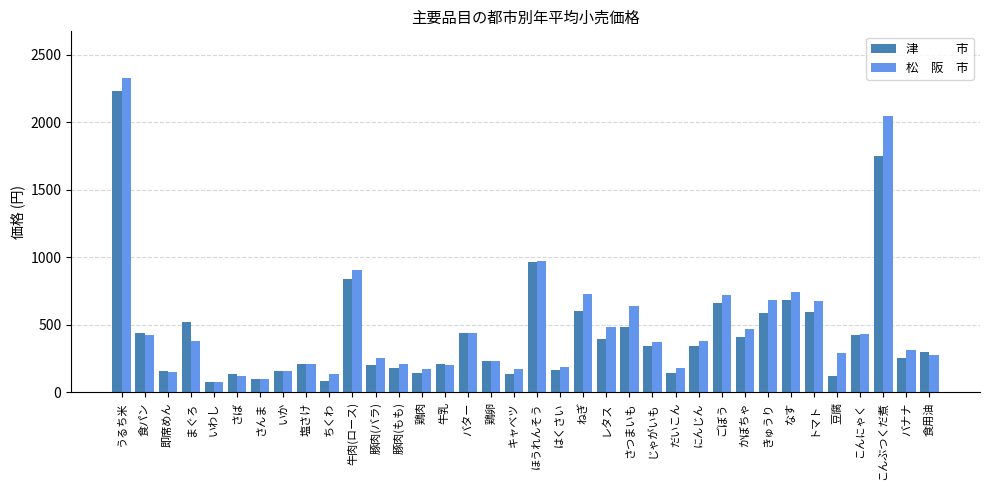

What is the total value across all series at はくさい?

354